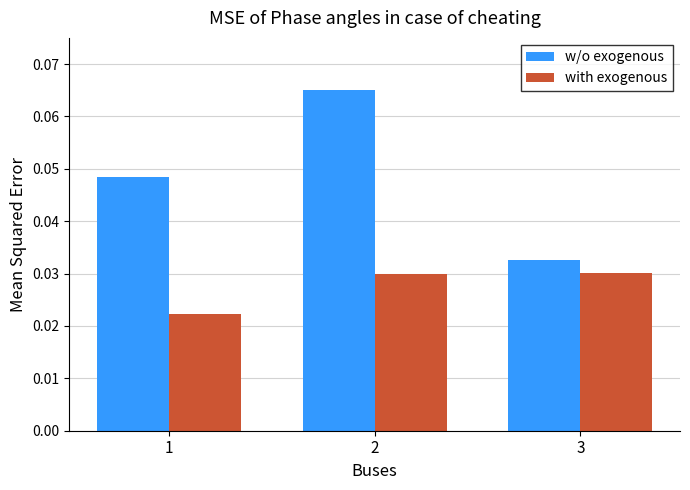

Is it true that w/o exogenous equals 0.1 at 1?

False